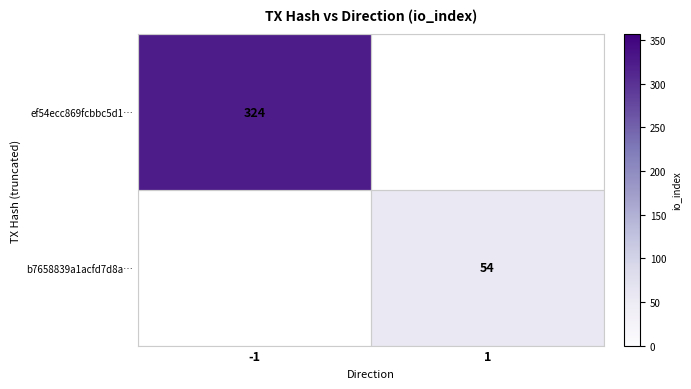

The value of b7658839a1acfd7d8a… at 1 is 15.1. True or false?

False